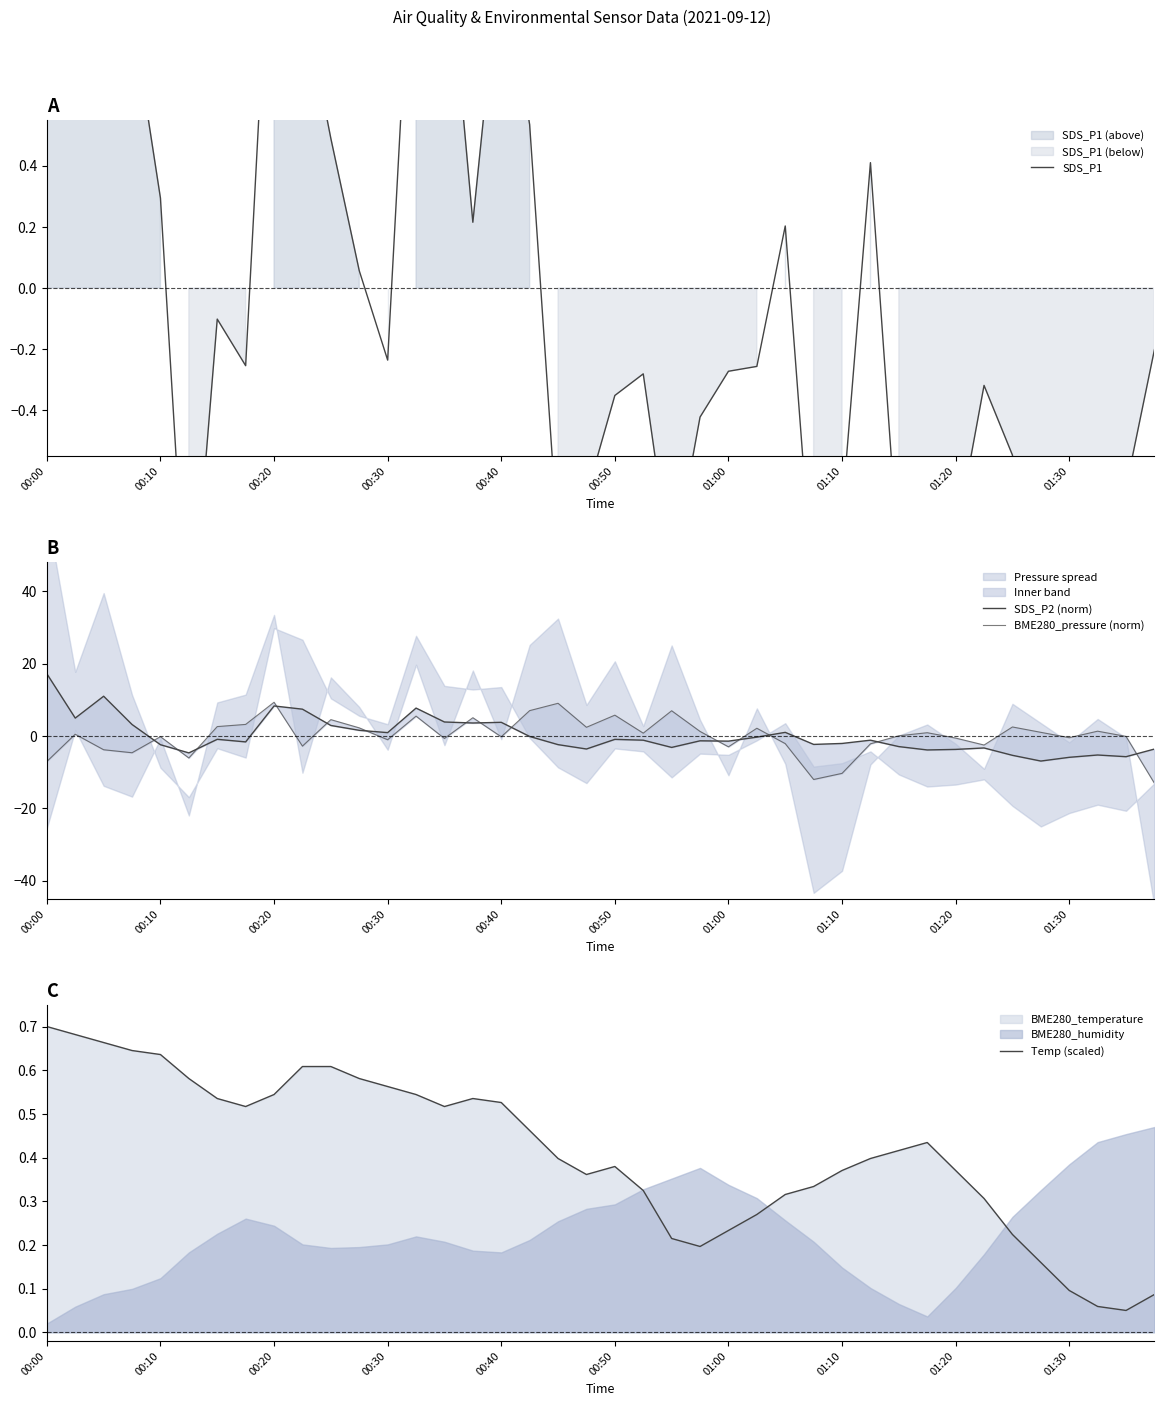

Where does the SDS_P2 (norm) series first go above -1?

00:00